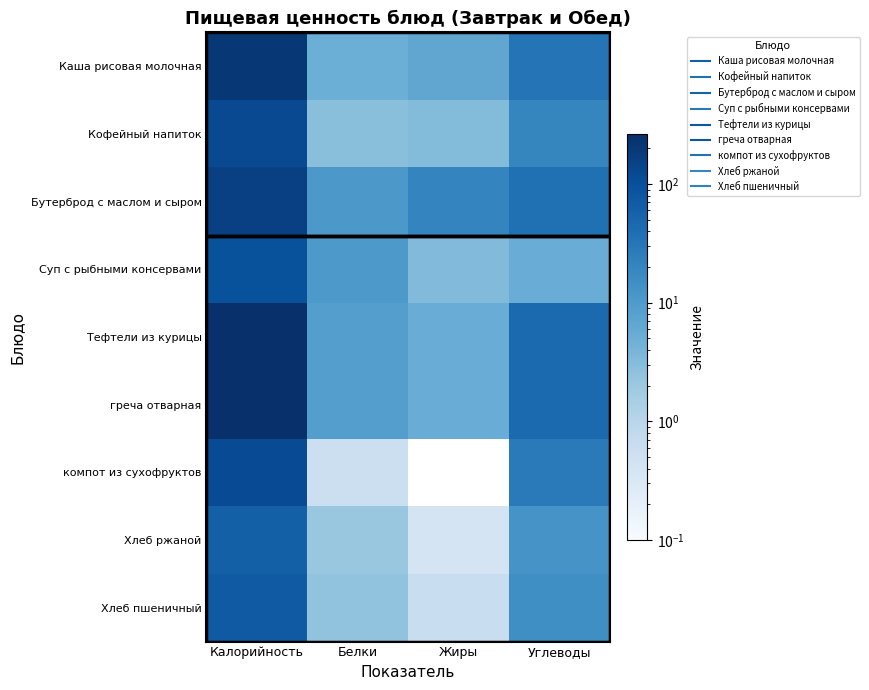

At how many categories does at least one series exceed 224?

1